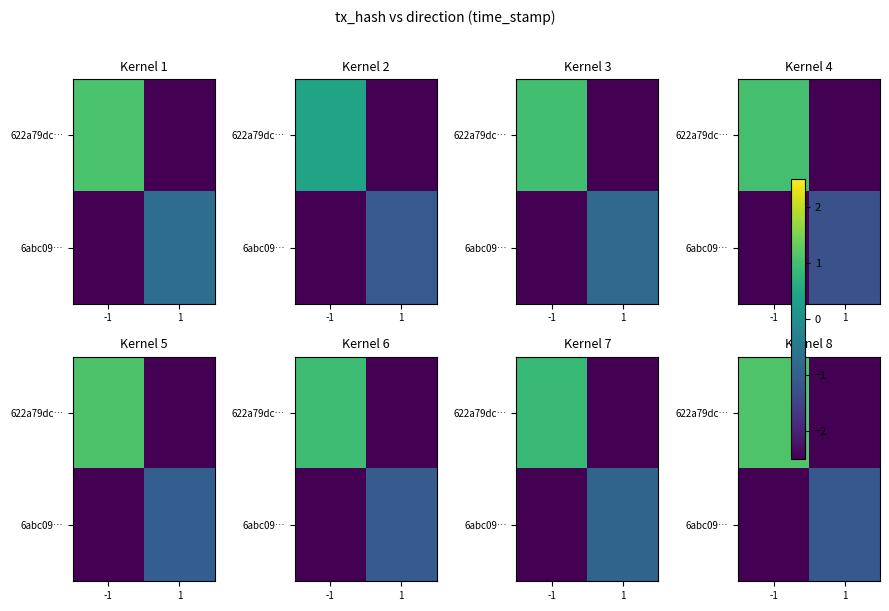

What is the difference between the highest and lowest values at 1?

1.4